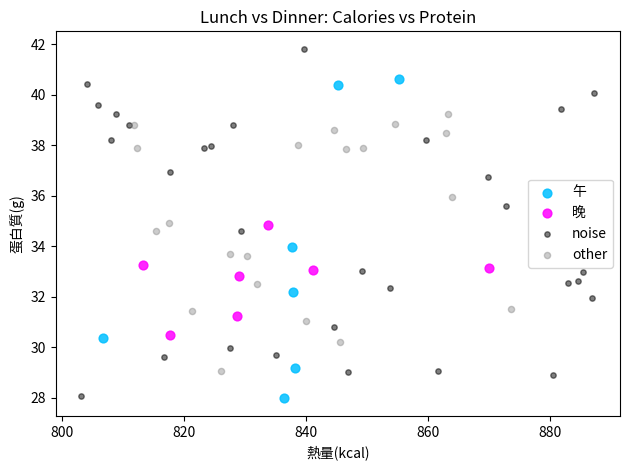

Which series contains the highest Y value?

noise